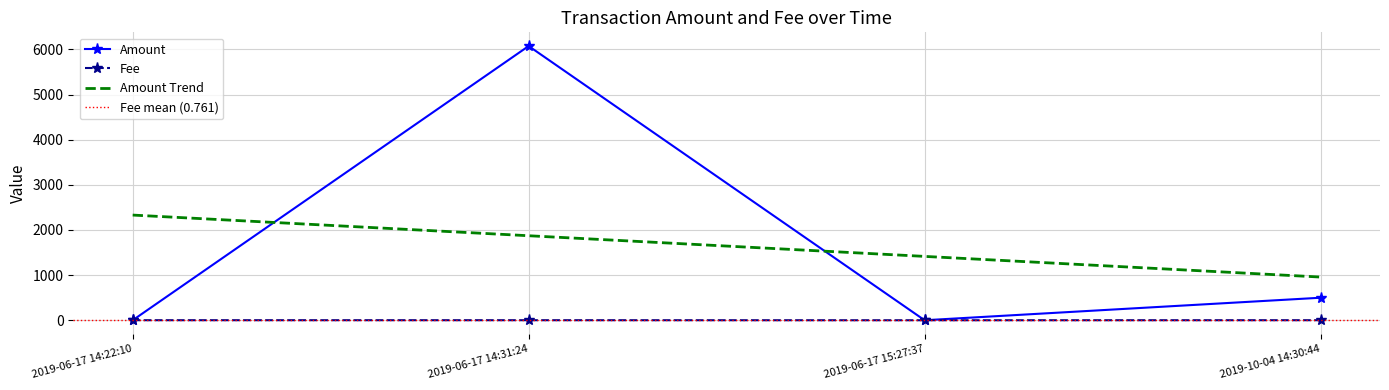

How many categories are shown in the chart?

4